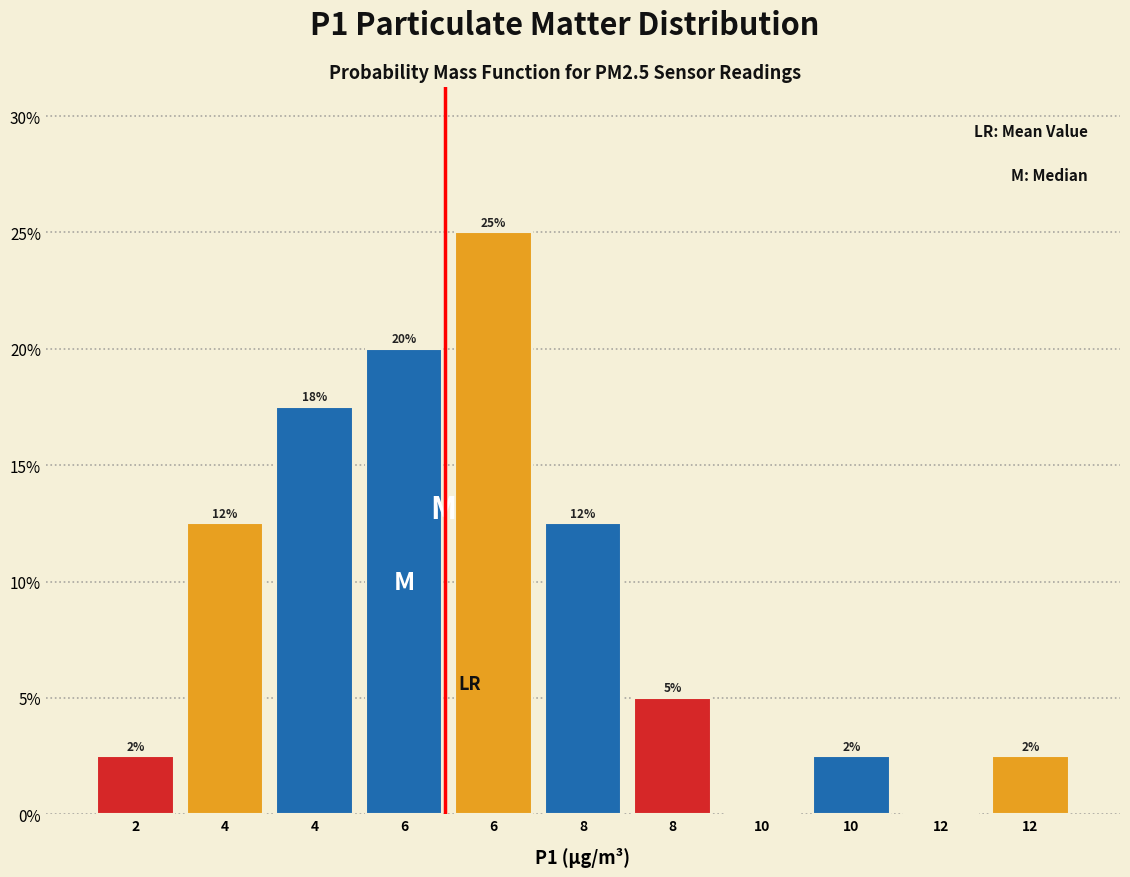

Are the bars horizontal?

No